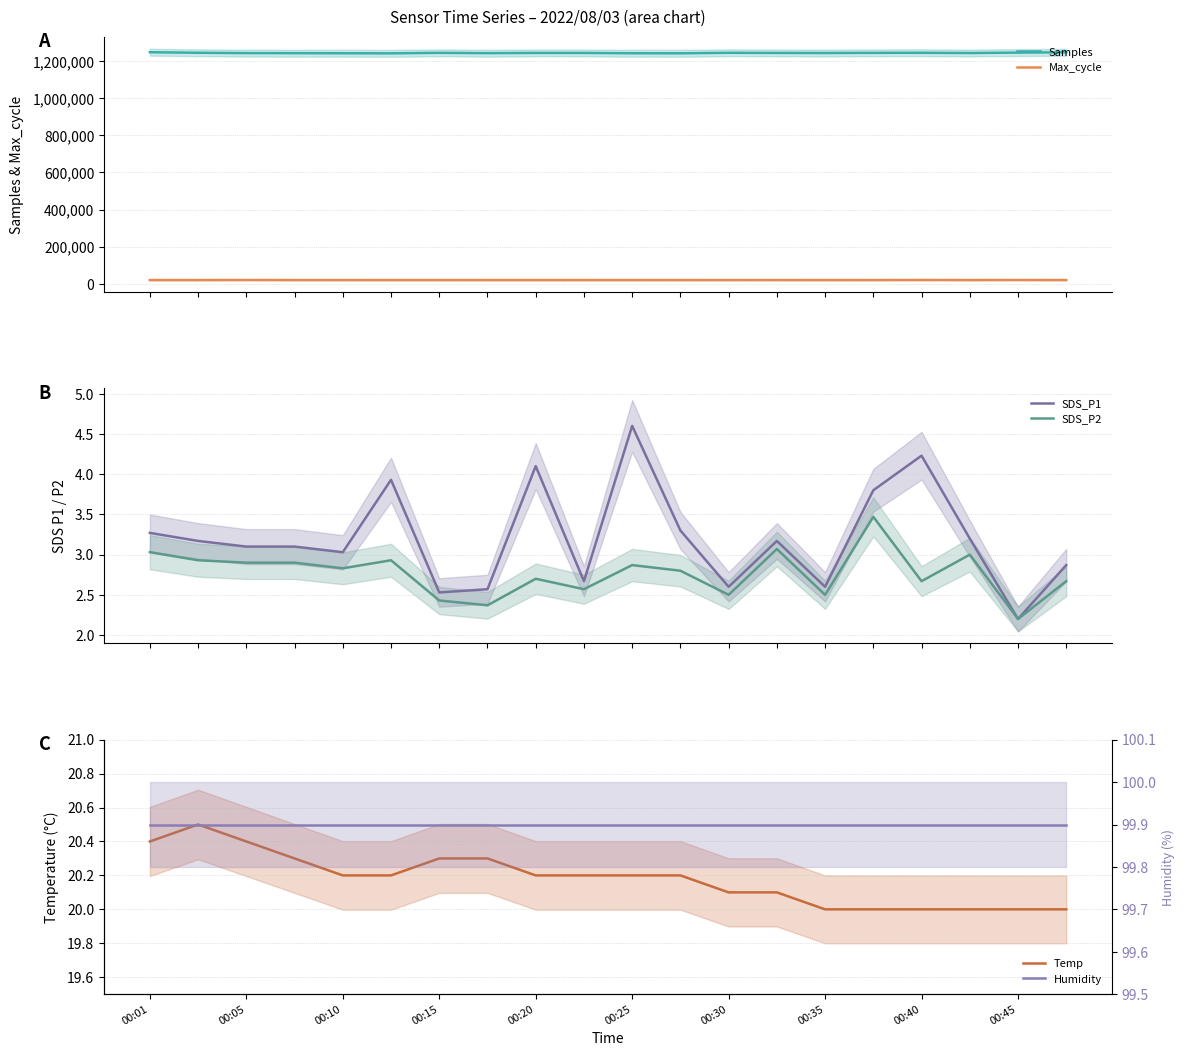

How many categories are shown in the chart?

20